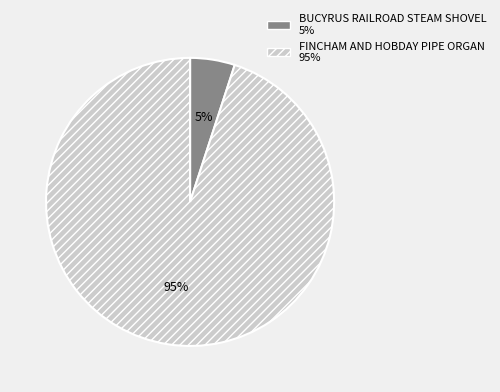

To the nearest percent, what is the average slice percentage?

50%